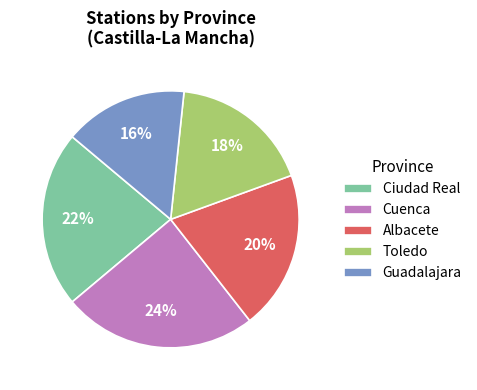

The Cuenca slice represents 30% of the pie. True or false?

False